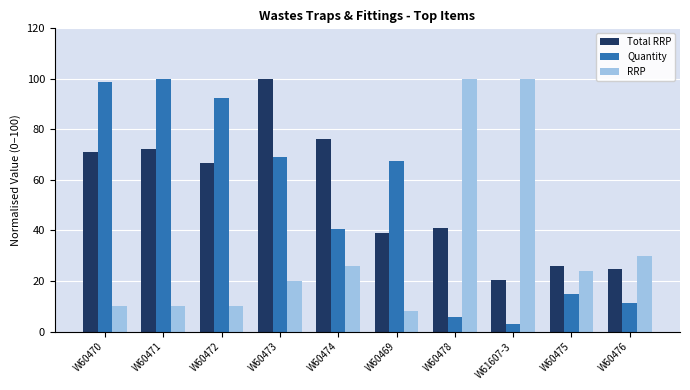

List the series in order of their overall mean, highest first.

Total RRP, Quantity, RRP